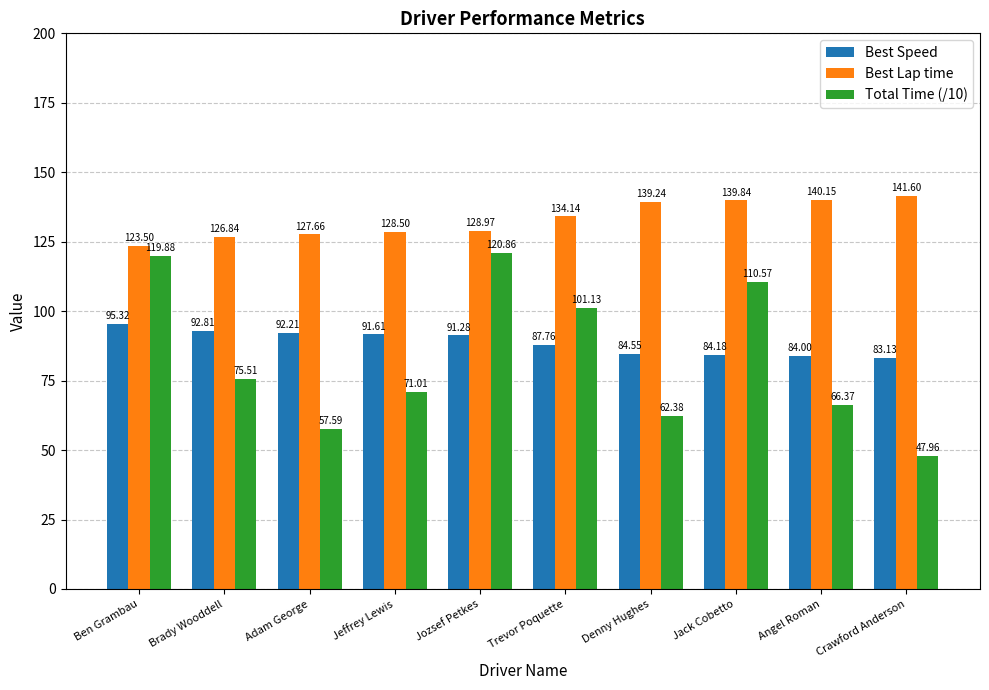

Is the value of Best Speed at Angel Roman greater than the value of Total Time (/10) at Crawford Anderson?

Yes